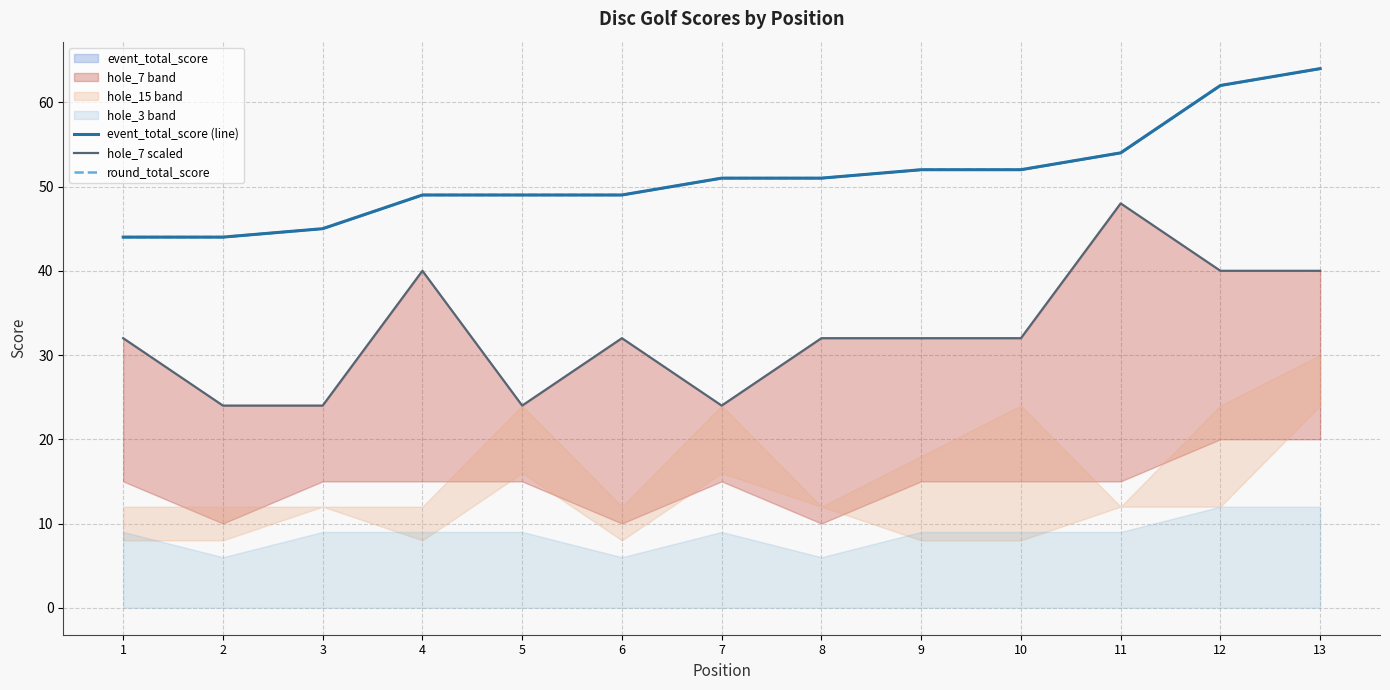

Rank the categories by hole_7 scaled value from lowest to highest.

2, 3, 5, 7, 1, 6, 8, 9, 10, 4, 12, 13, 11